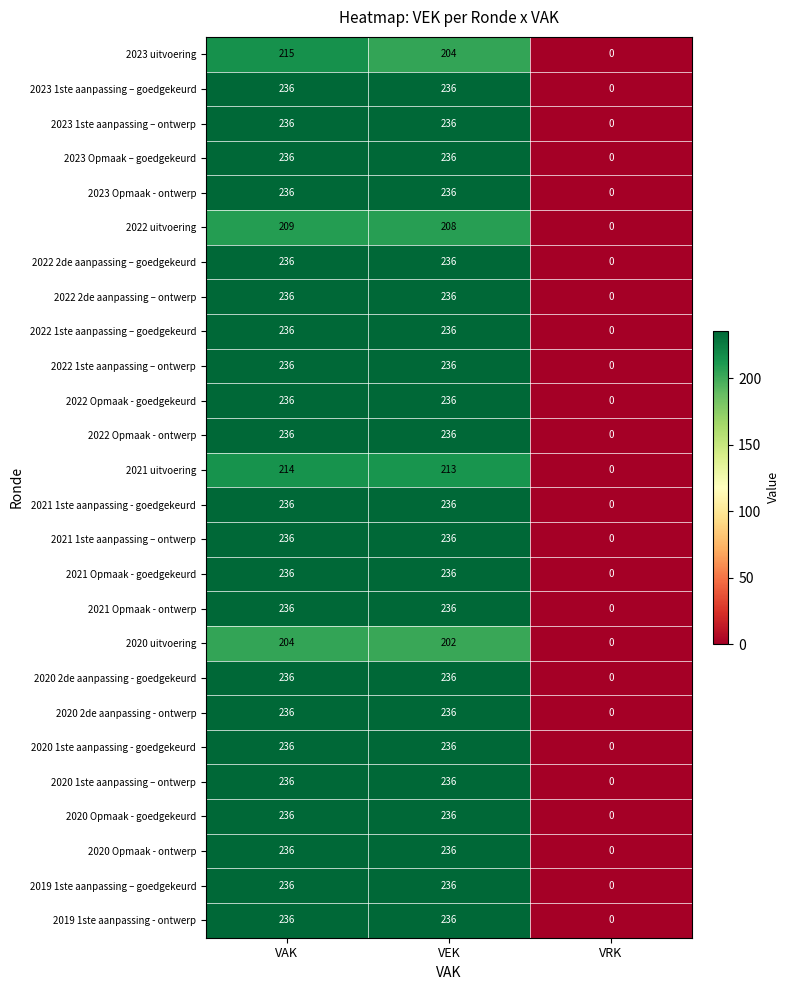

Between VAK and VEK, which series saw the biggest shift?

2023 uitvoering